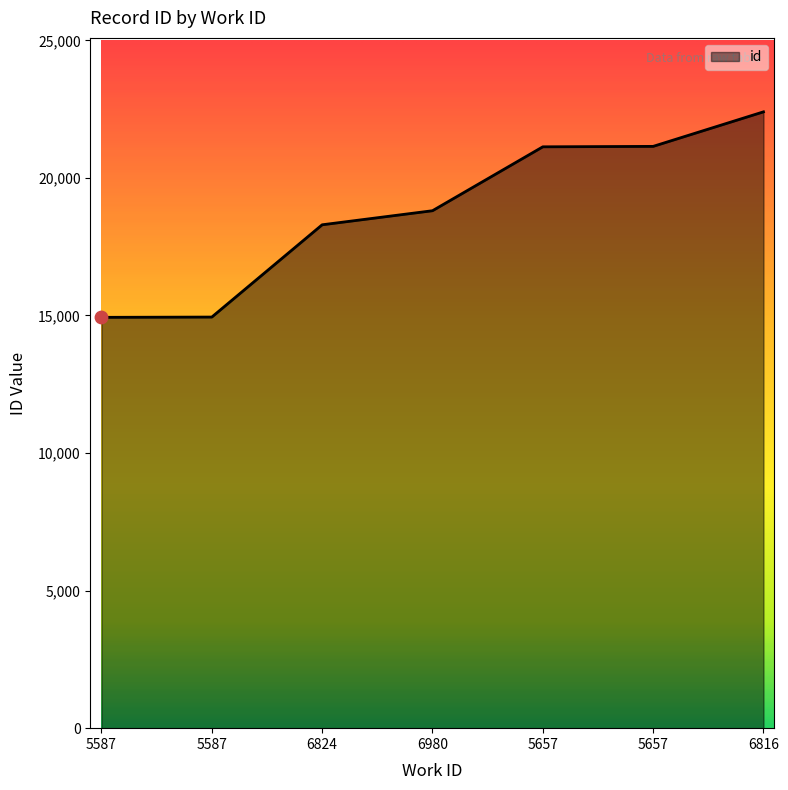

How many lines are shown in the chart?

1